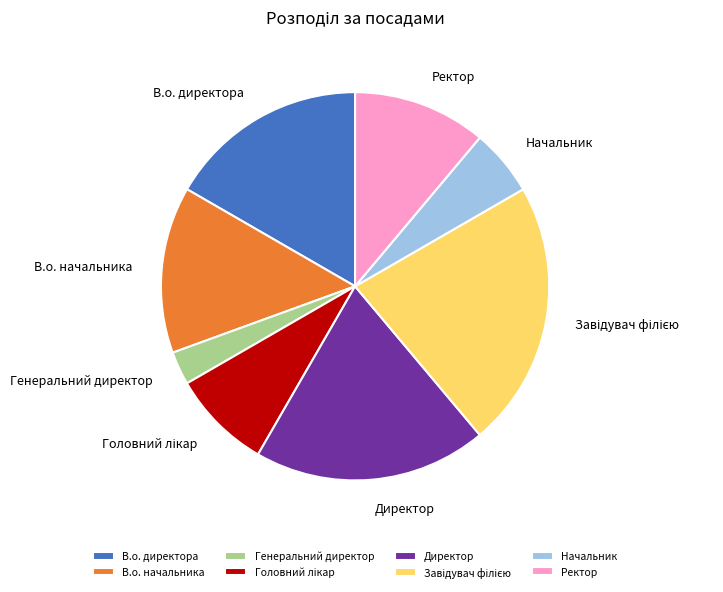

Which has a higher value, Генеральний директор or Ректор?

Ректор